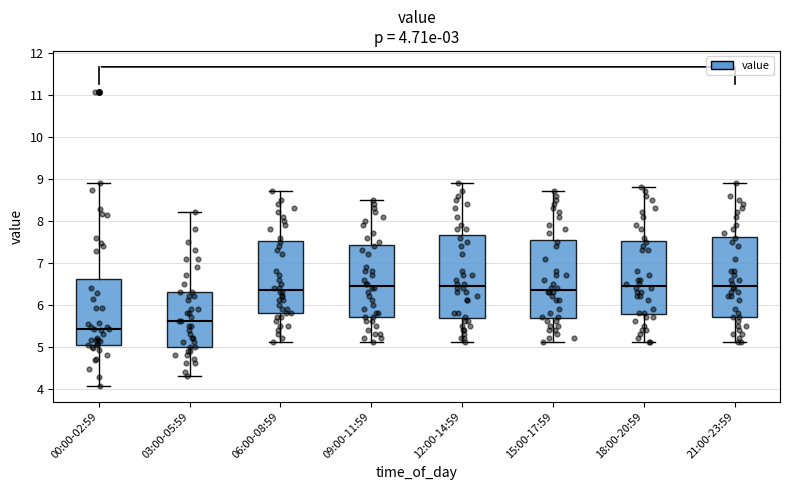

Which box's median line is the lowest?

00:00-02:59